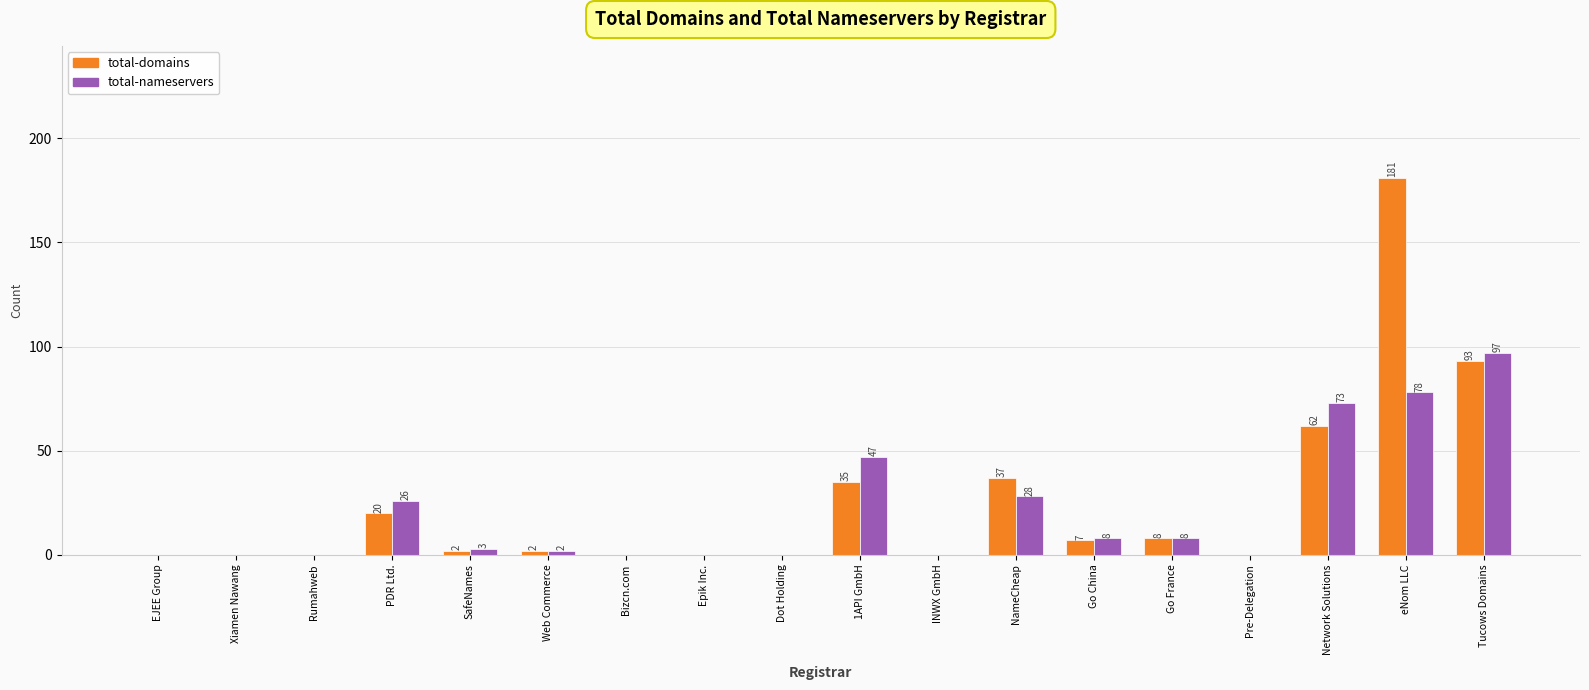

Reading left to right, extract all data points from this chart.

total-domains: 0	0	0	20	2	2	0	0	0	35	0	37	7	8	0	62	181	93
total-nameservers: 0	0	0	26	3	2	0	0	0	47	0	28	8	8	0	73	78	97